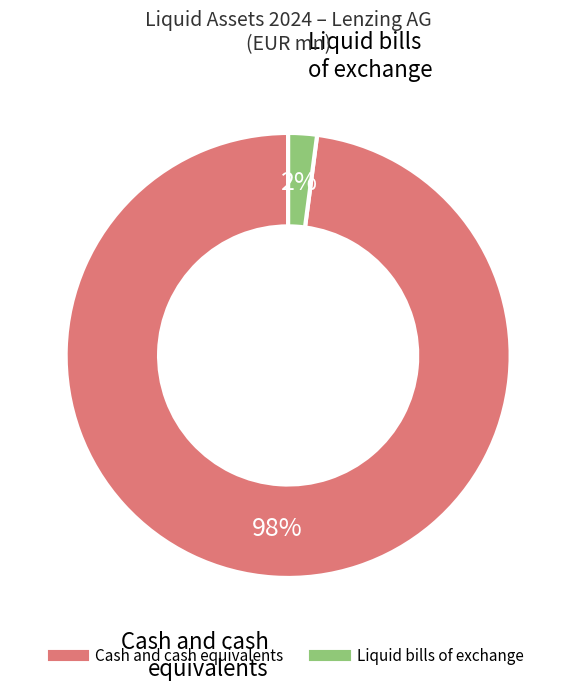

To the nearest percent, what portion does Cash and cash equivalents represent?

98%